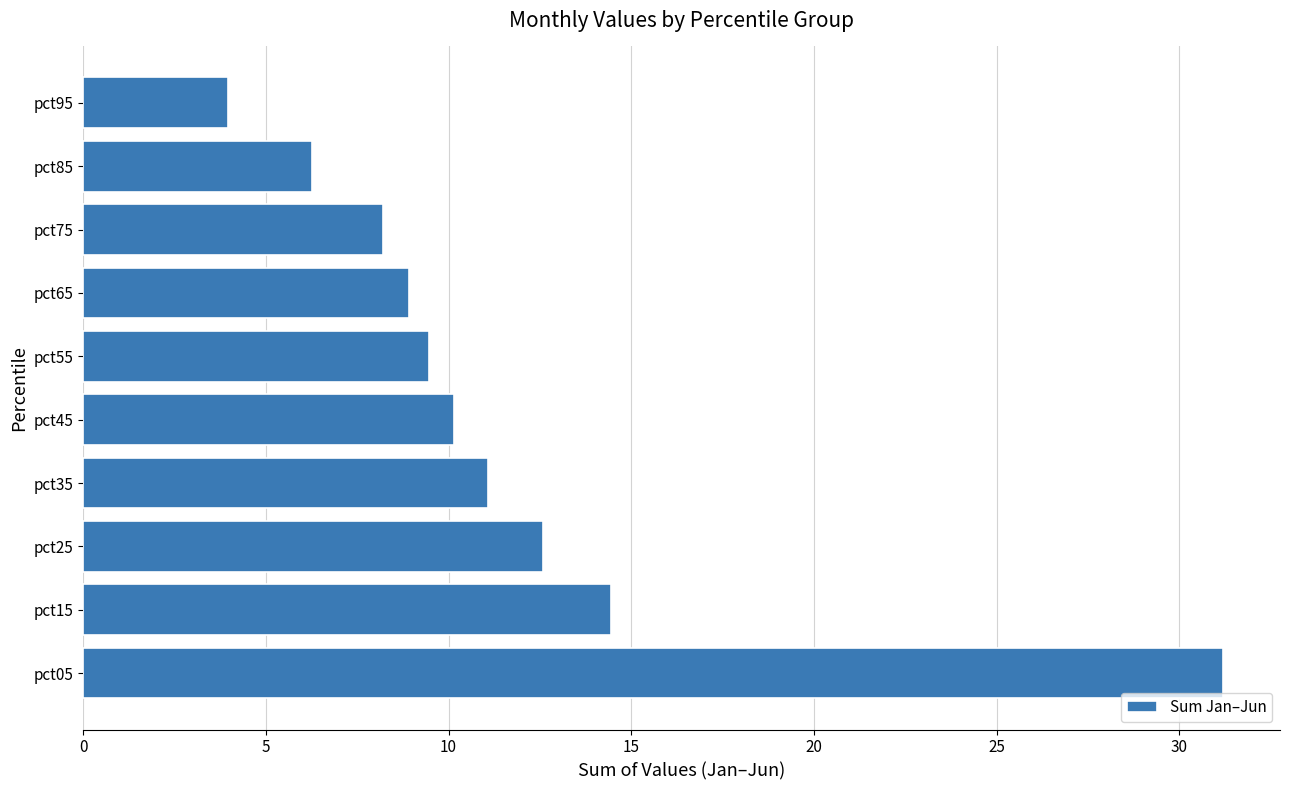

What is the average value?

11.6